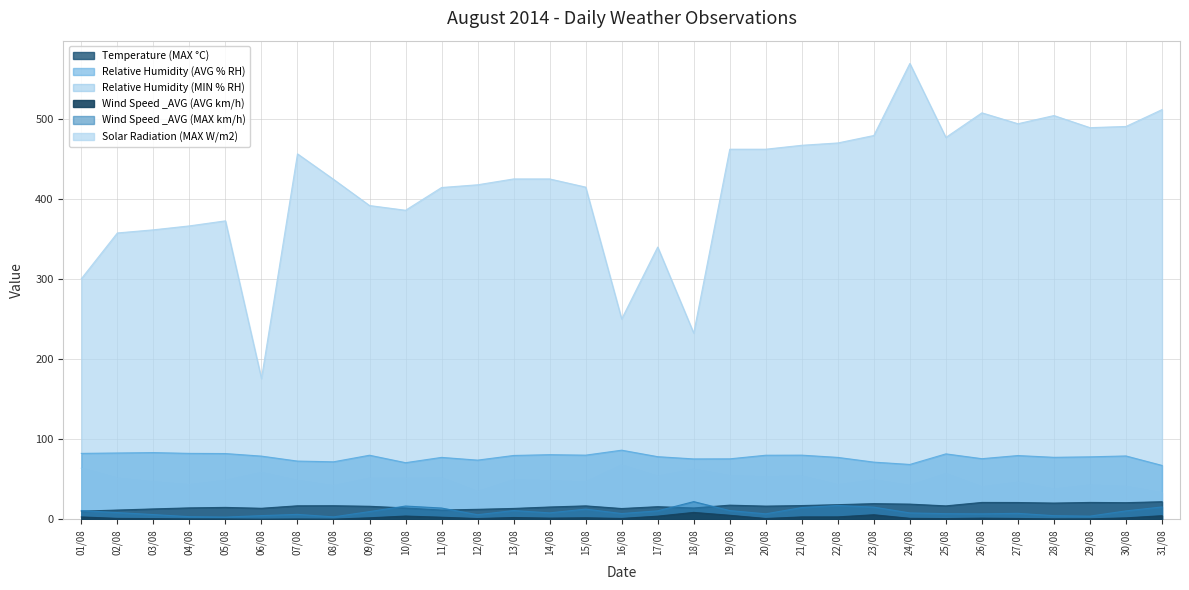

What is the label of the 11th point from the left?

11/08